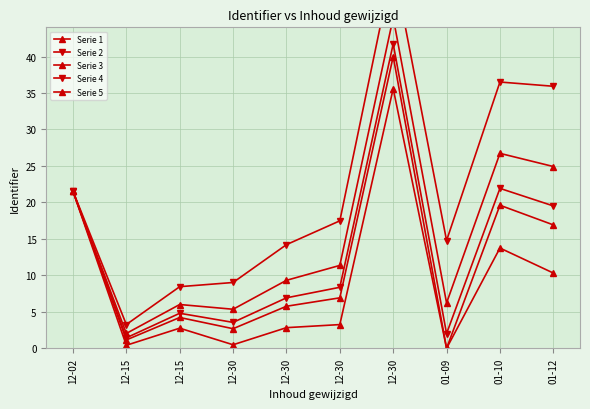

What is the spread (max minus min) of values at 12-30?

8.5